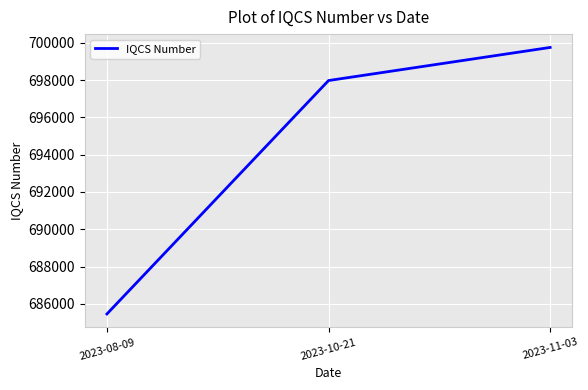

At which category does the chart reach its peak across all series?

2023-11-03